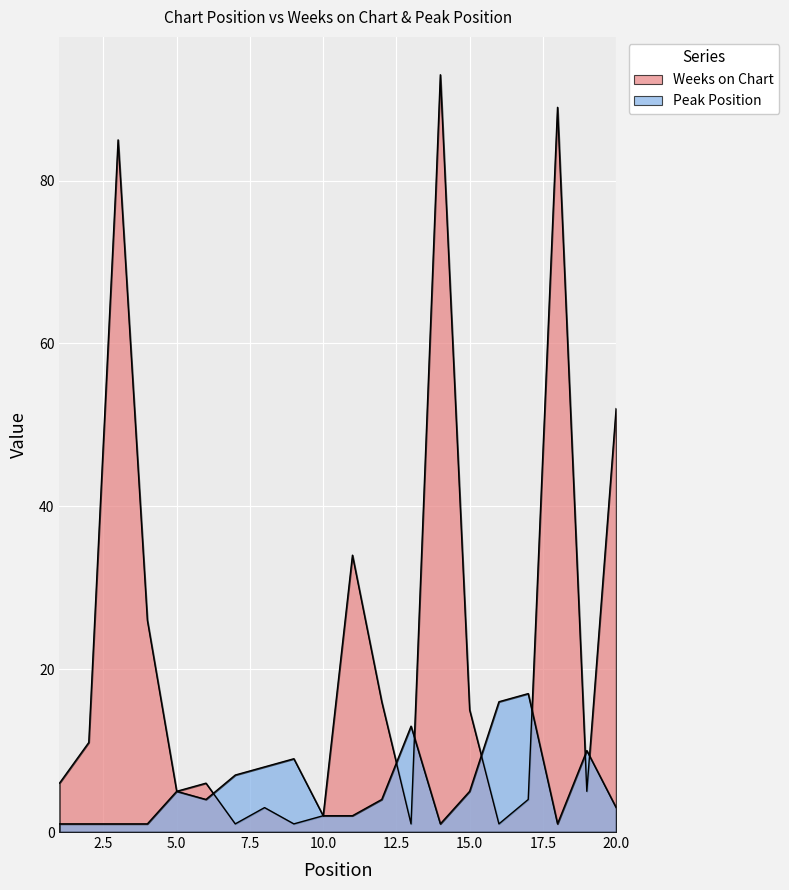

Rank the categories by Weeks on Chart value from lowest to highest.

7, 9, 13, 16, 10, 8, 17, 5, 19, 1, 6, 2, 15, 12, 4, 11, 20, 3, 18, 14